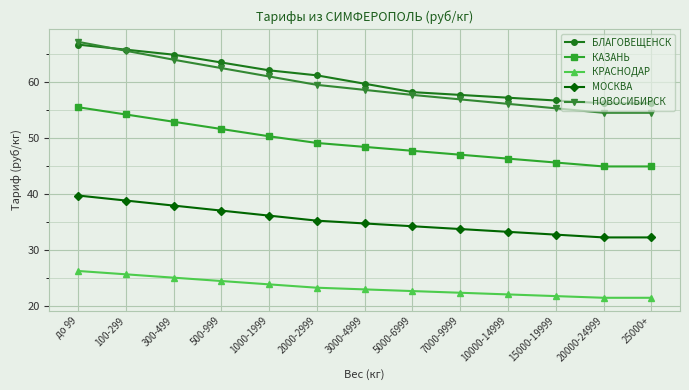

At which label does МОСКВА first exceed 34?

до 99